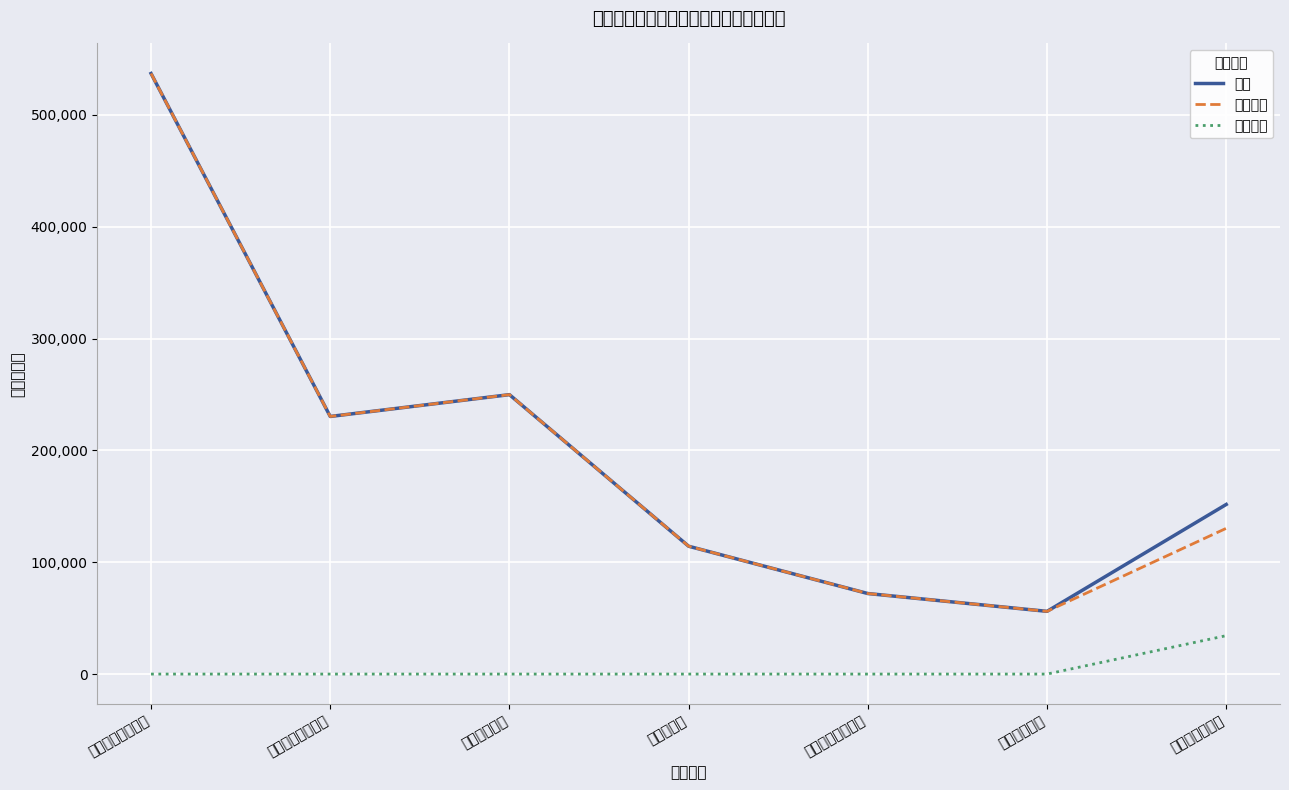

True or false: 财政拨款 has more than 0 points higher than both neighbors.

True